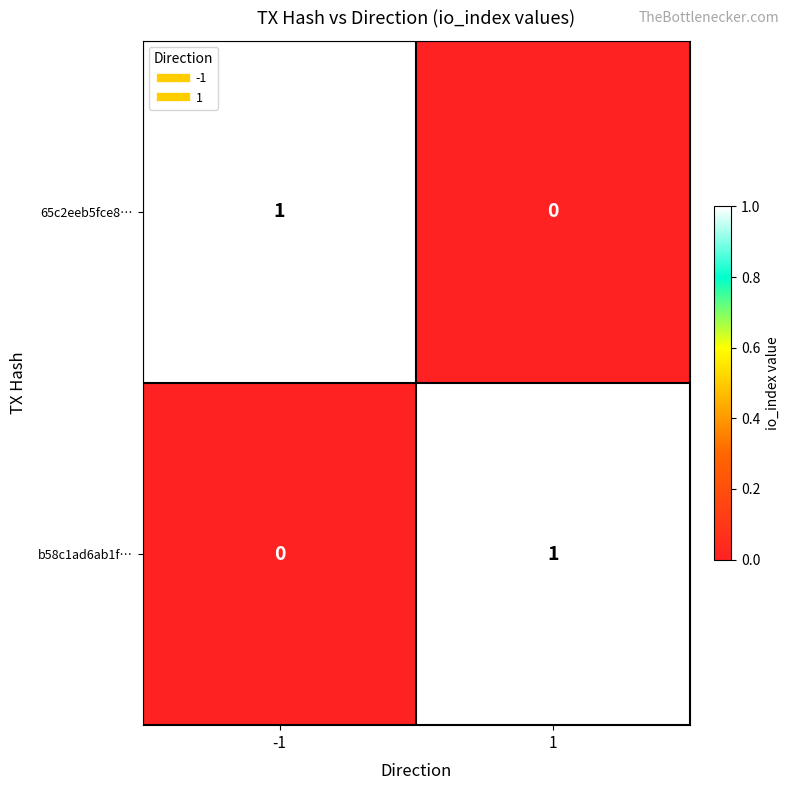

List the labels in order of b58c1ad6ab1f… value, largest first.

1, -1